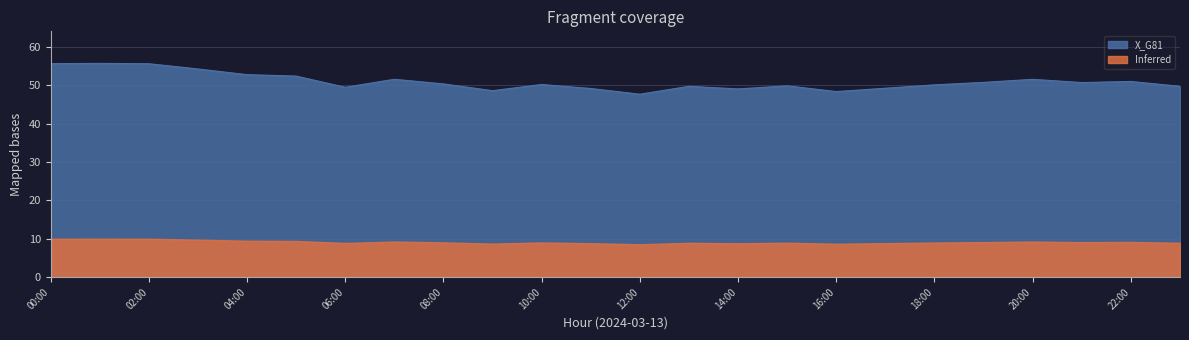

What is the sum of all values?

1222.6